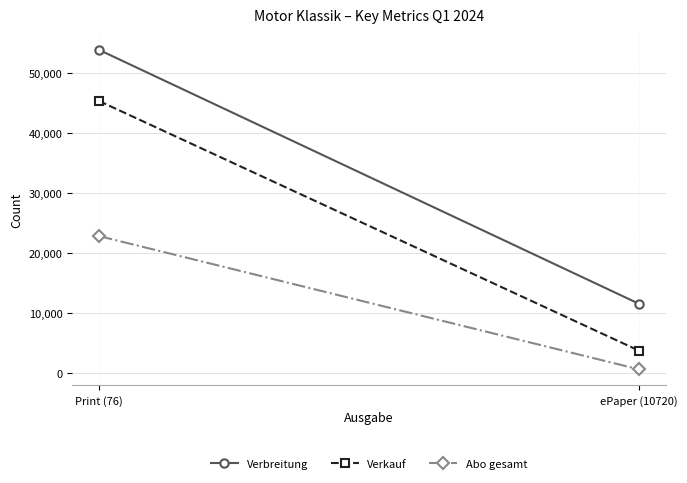

Reading left to right, extract all data points from this chart.

Verbreitung: Print (76)=53823	ePaper (10720)=11539
Verkauf: Print (76)=45304	ePaper (10720)=3733
Abo gesamt: Print (76)=22808	ePaper (10720)=610